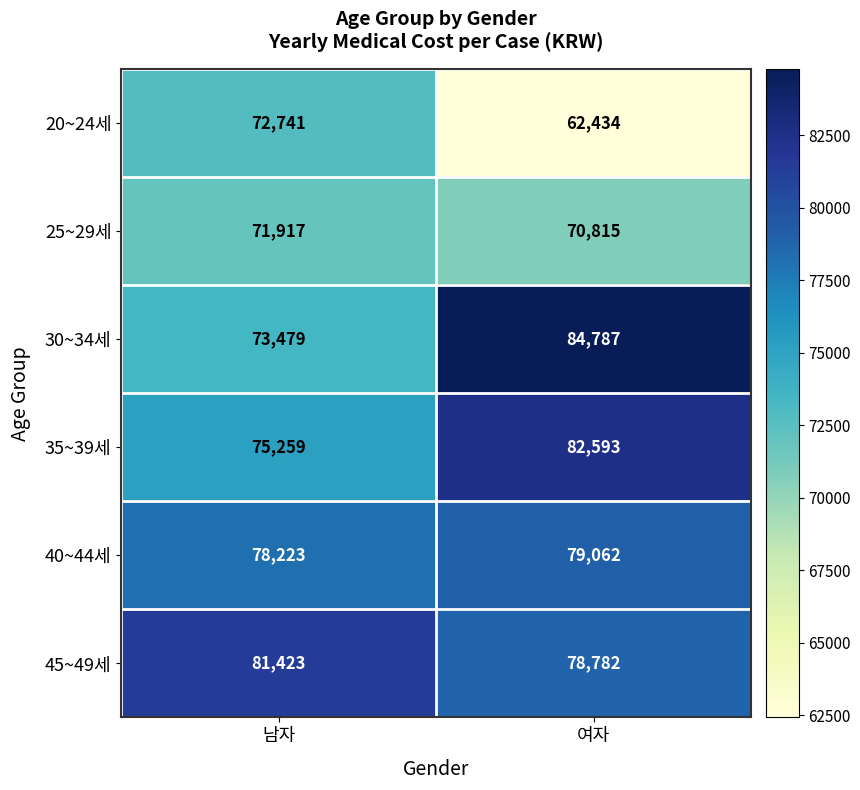

Which label corresponds to the largest value in the chart?

여자